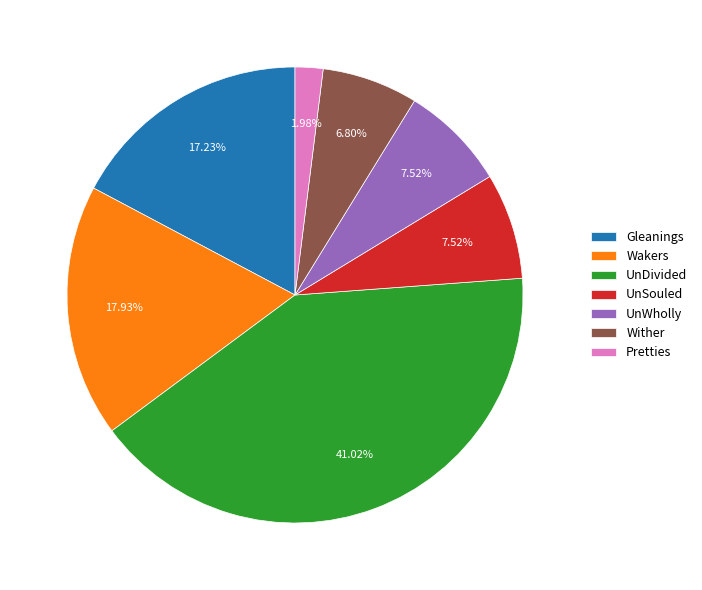

True or false: Wakers accounts for 18% of the total.

True